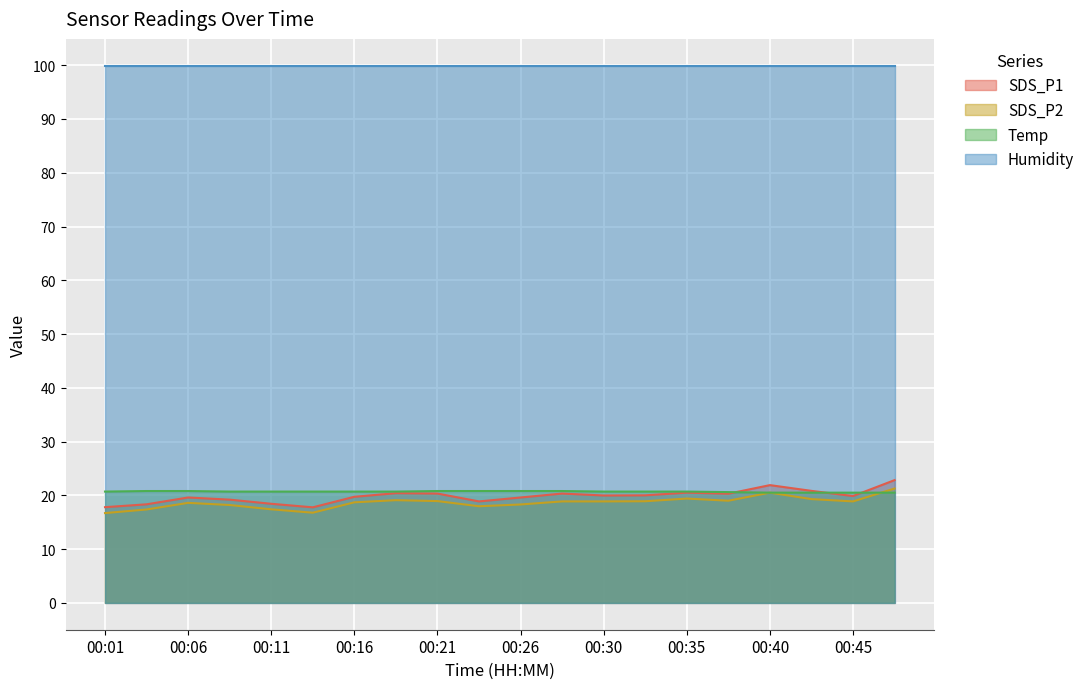

How many Temp values are between 20 and 21?

20